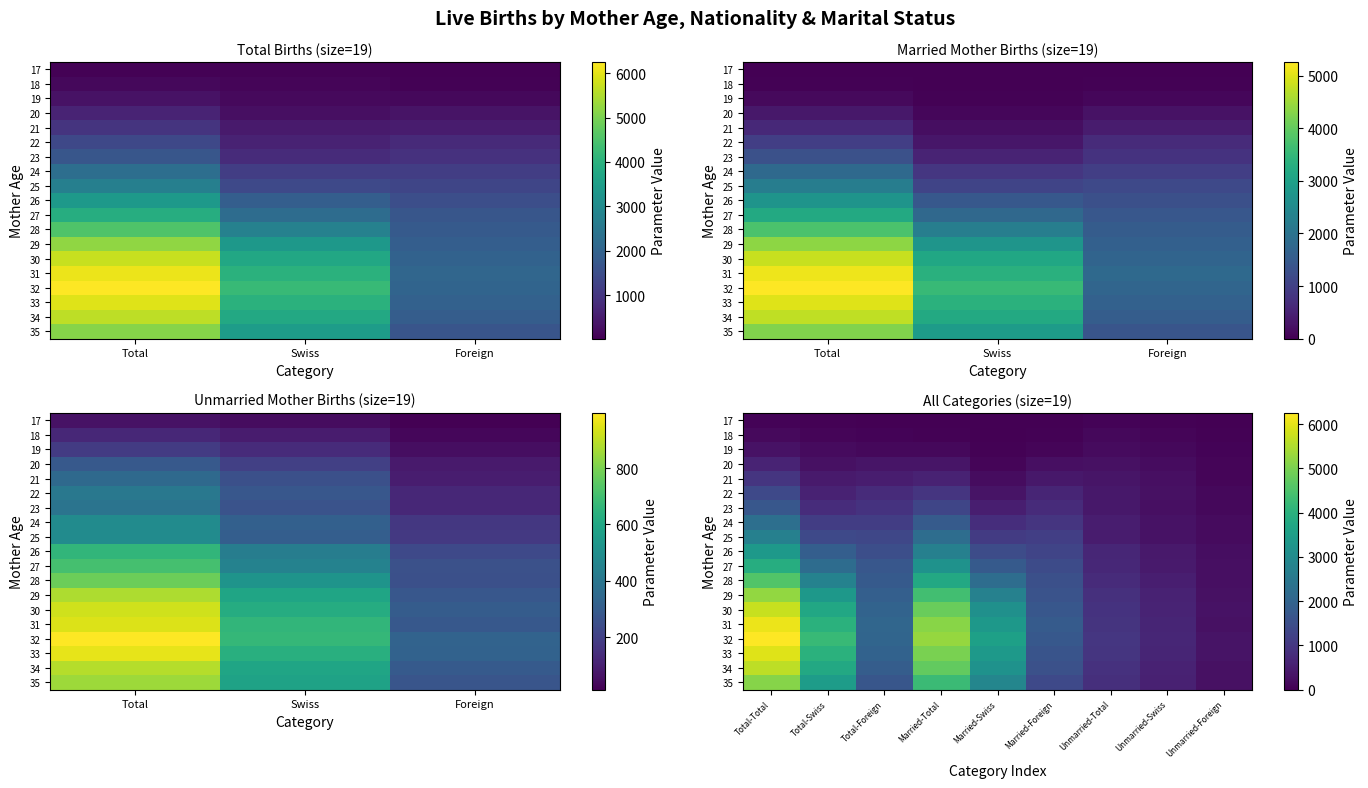

At how many categories does at least one series exceed 1185?

6